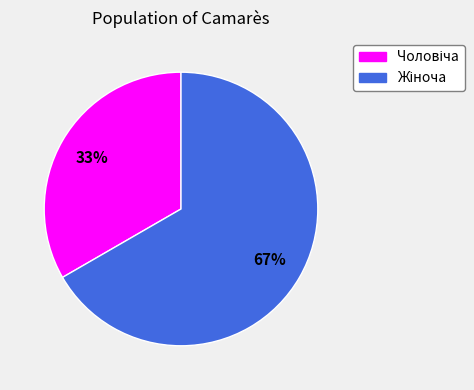

To the nearest percent, what is the average slice percentage?

50%